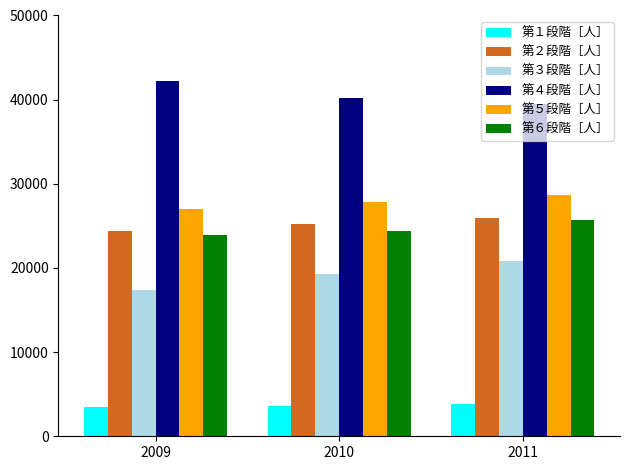

What is the difference between the highest and lowest values at 2010?

36555